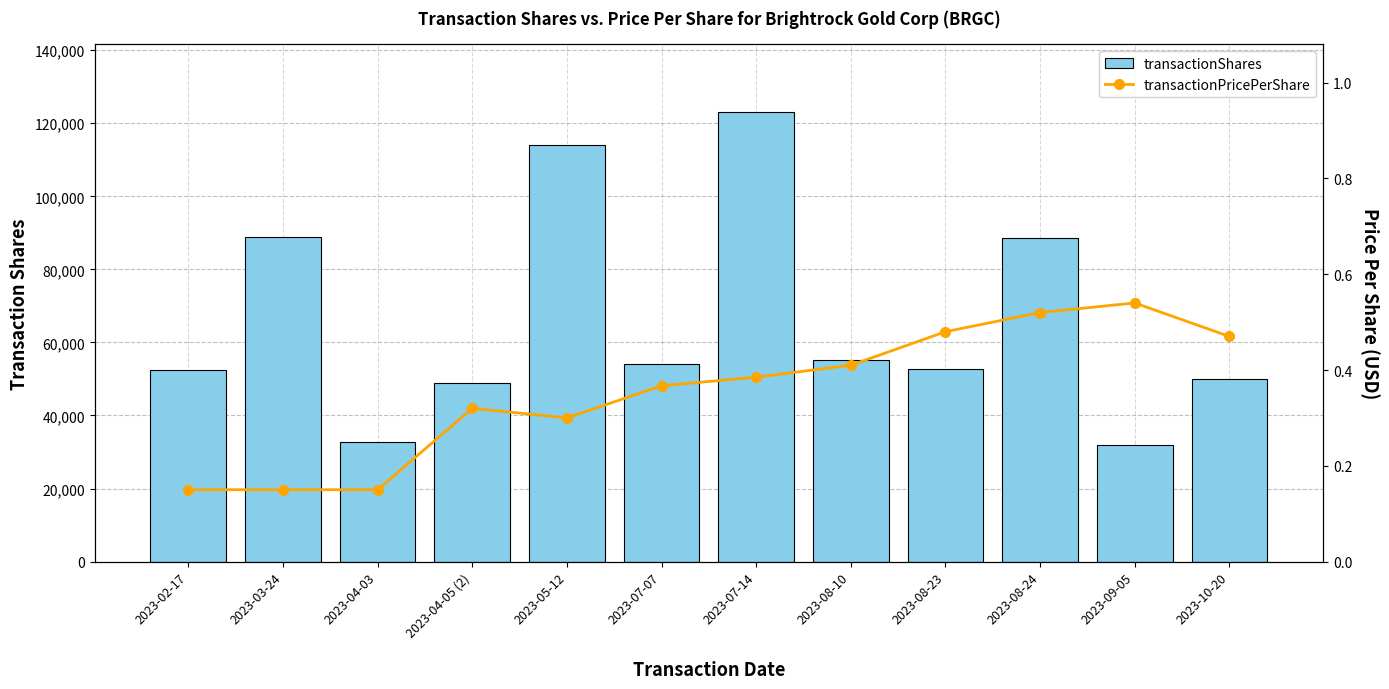

Which category has the lowest value in the transactionPricePerShare series?

2023-02-17